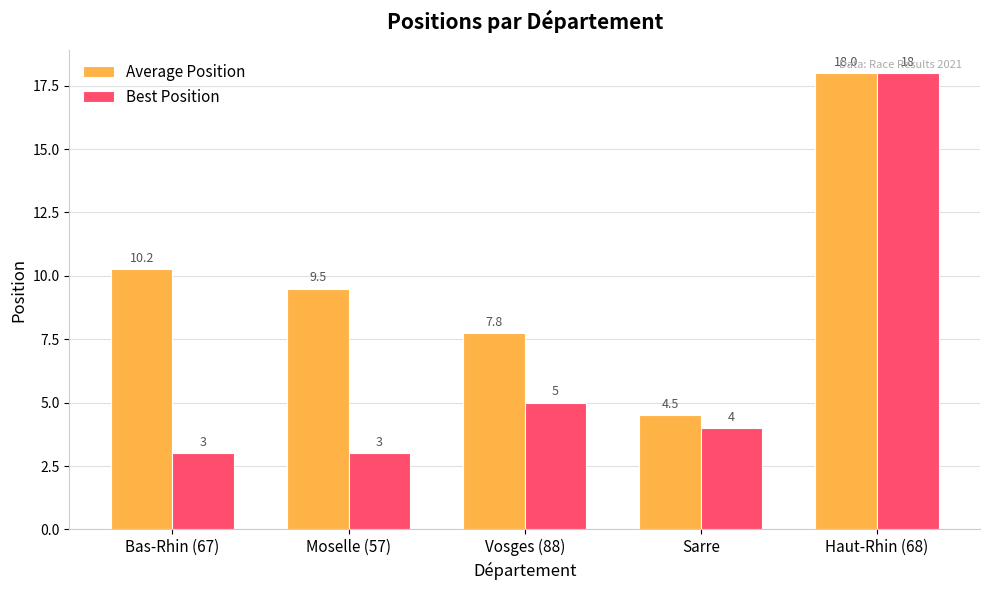

What is the sum of the Best Position values at Haut-Rhin (68) and Sarre?

22.0